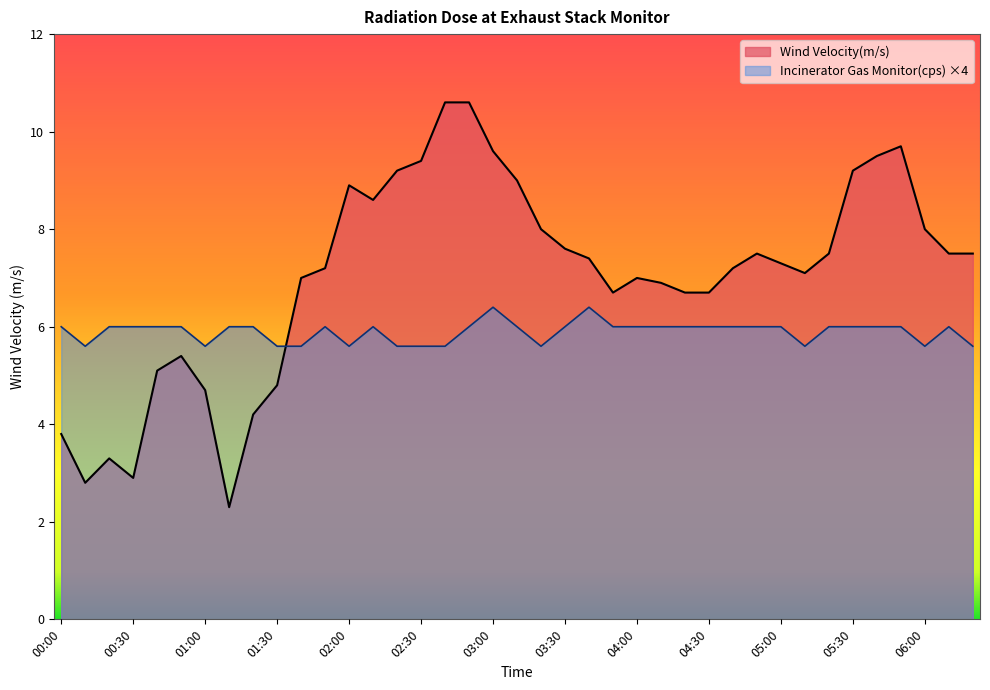

Is it true that Wind Velocity(m/s) equals 6.7 at 04:20?

True